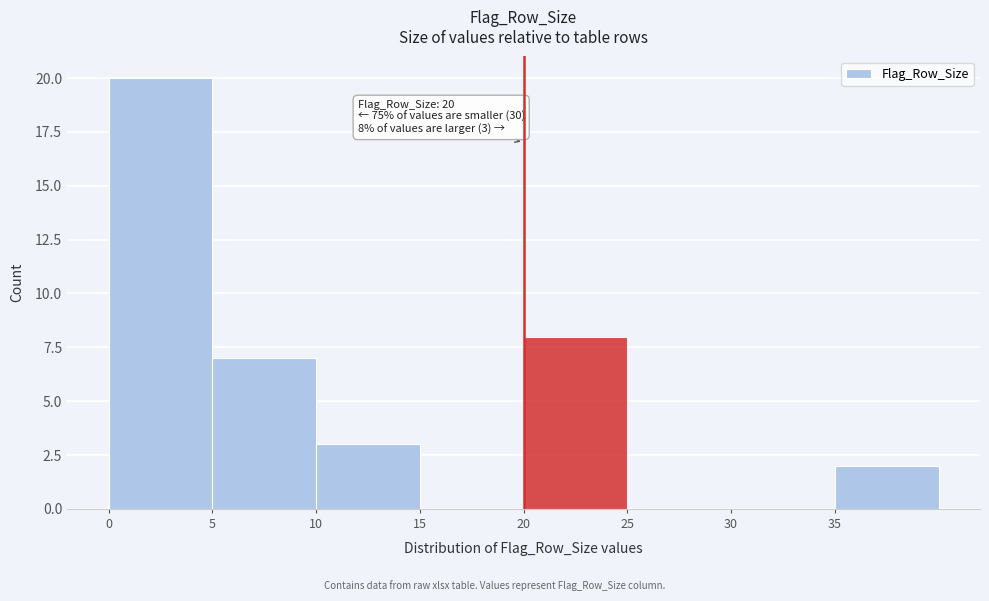

Over which range of the x-axis is the bar tallest?

0 to 5